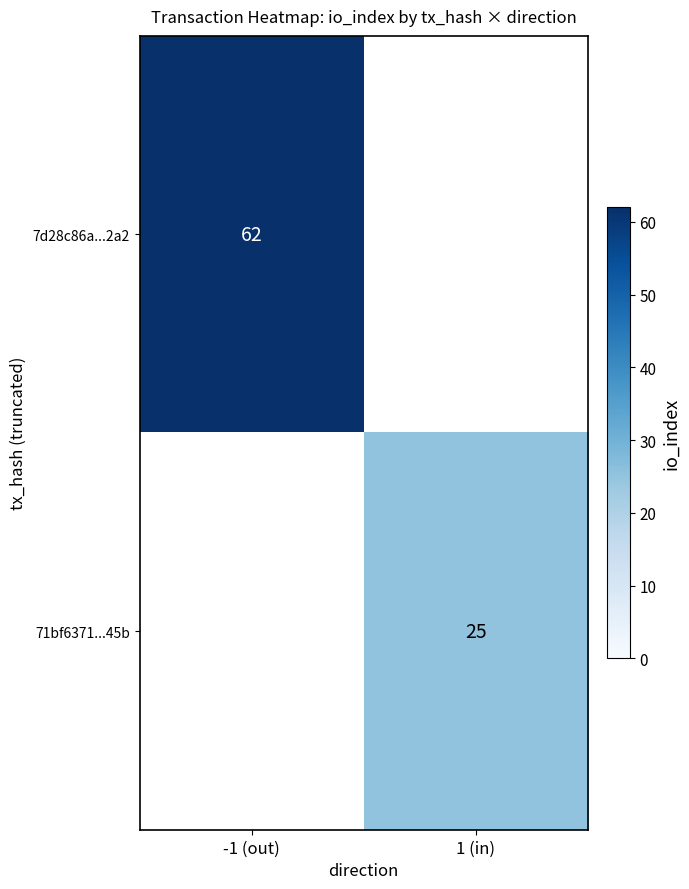

True or false: 7d28c86a...2a2 has a value of 62 at -1 (out).

True